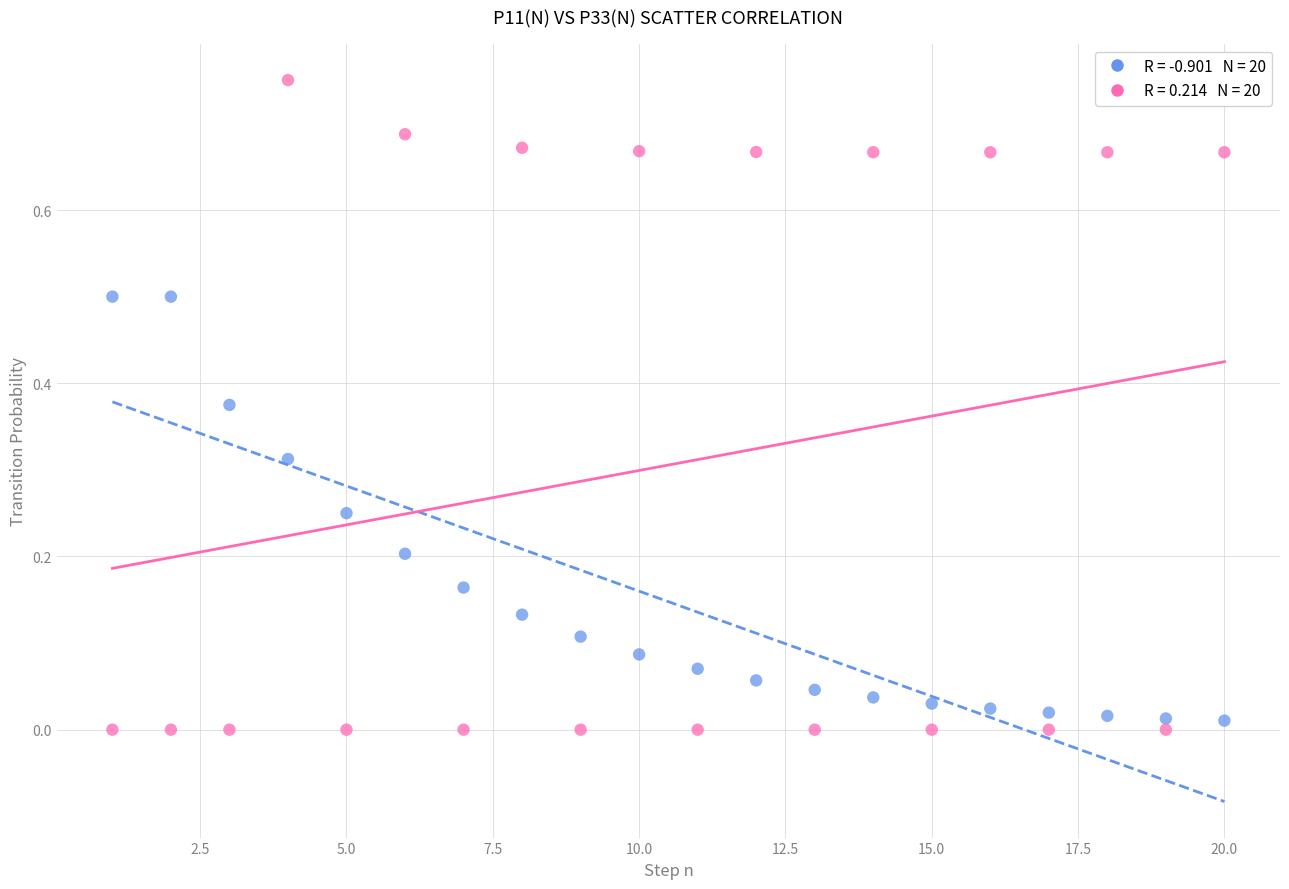

Across all data points, what is the range of X values (max minus min)?

19.0